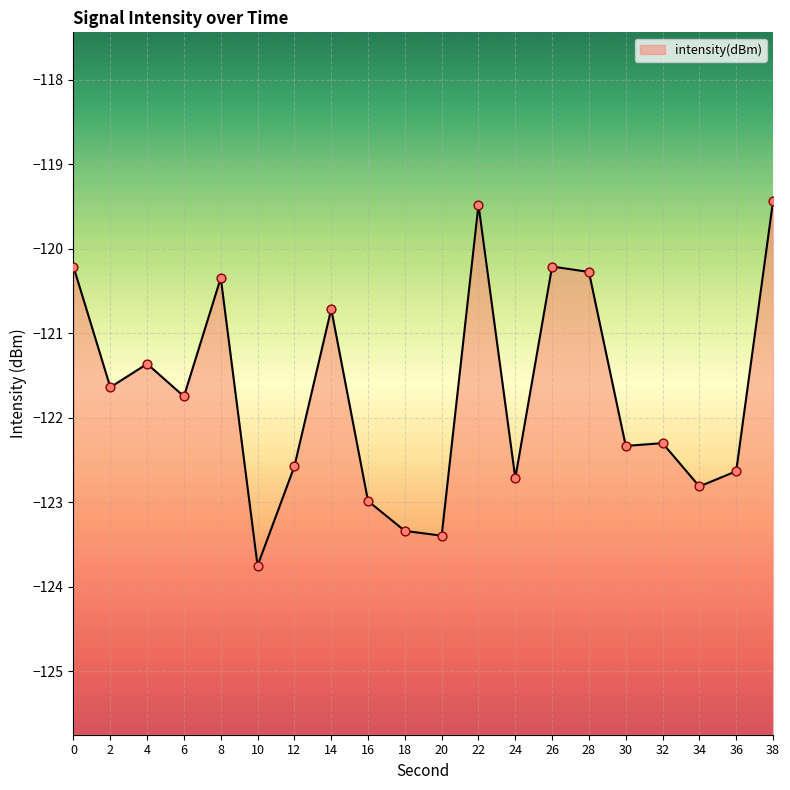

What is the change in value from 0 to 14?

-0.5